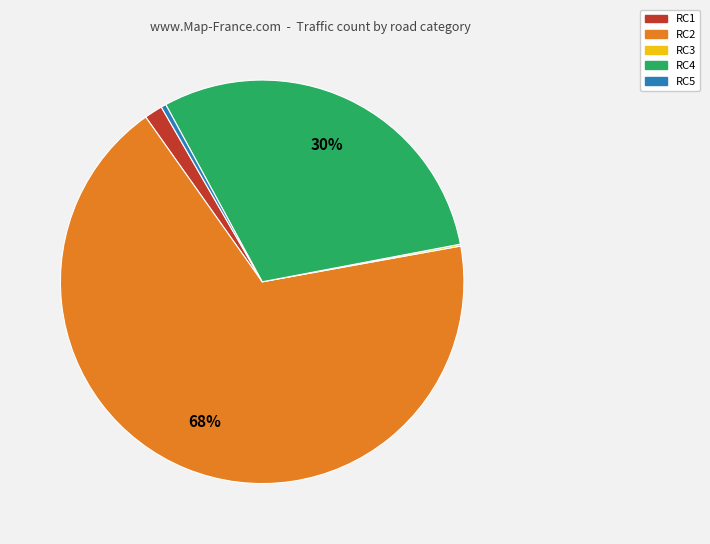

Combined, do RC4 and RC5 account for over 50%?

No